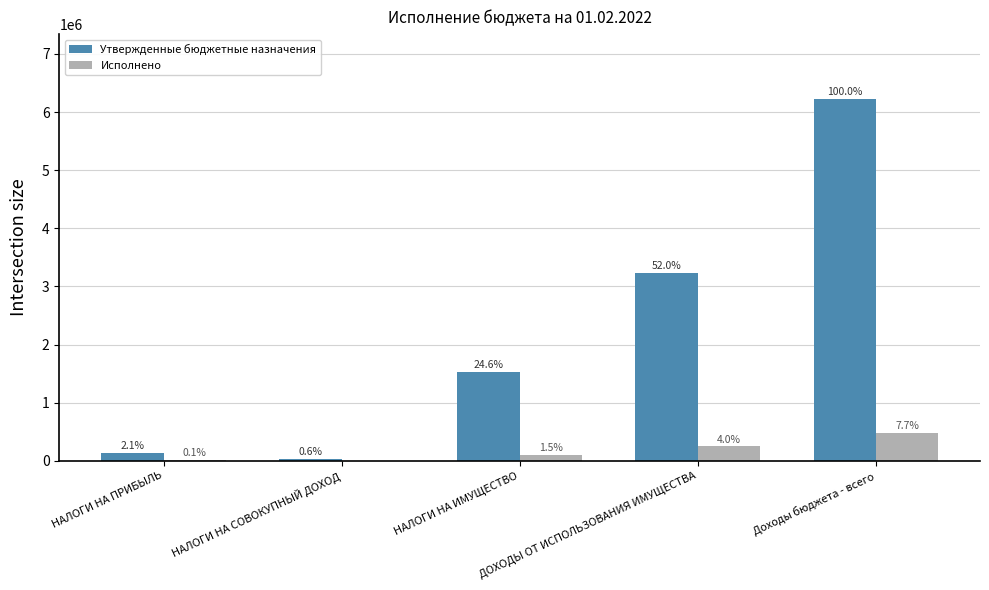

Between НАЛОГИ НА ИМУЩЕСТВО and ДОХОДЫ ОТ ИСПОЛЬЗОВАНИЯ ИМУЩЕСТВА, which series saw the biggest shift?

Утвержденные бюджетные назначения